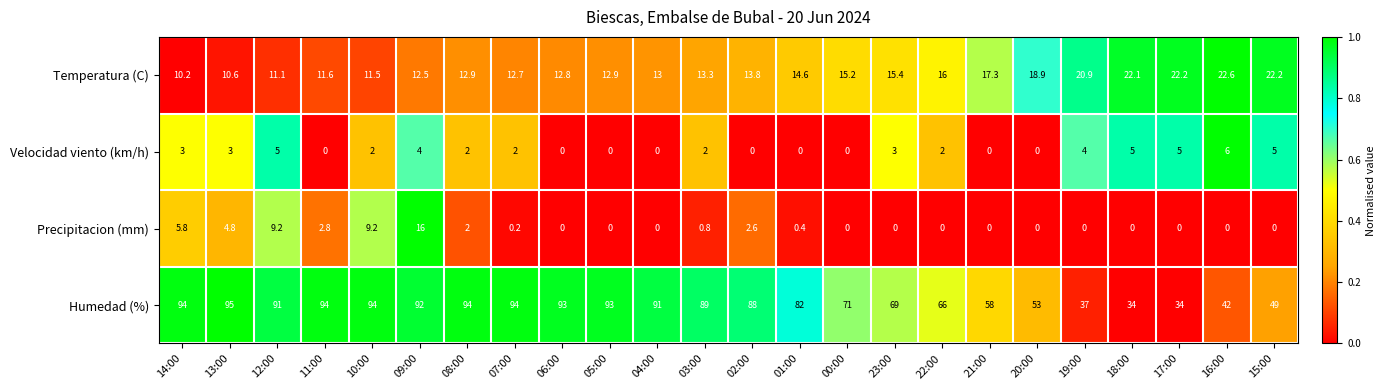

At 17:00, list the series in order from smallest to largest.

Precipitacion (mm), Velocidad viento (km/h), Temperatura (C), Humedad (%)